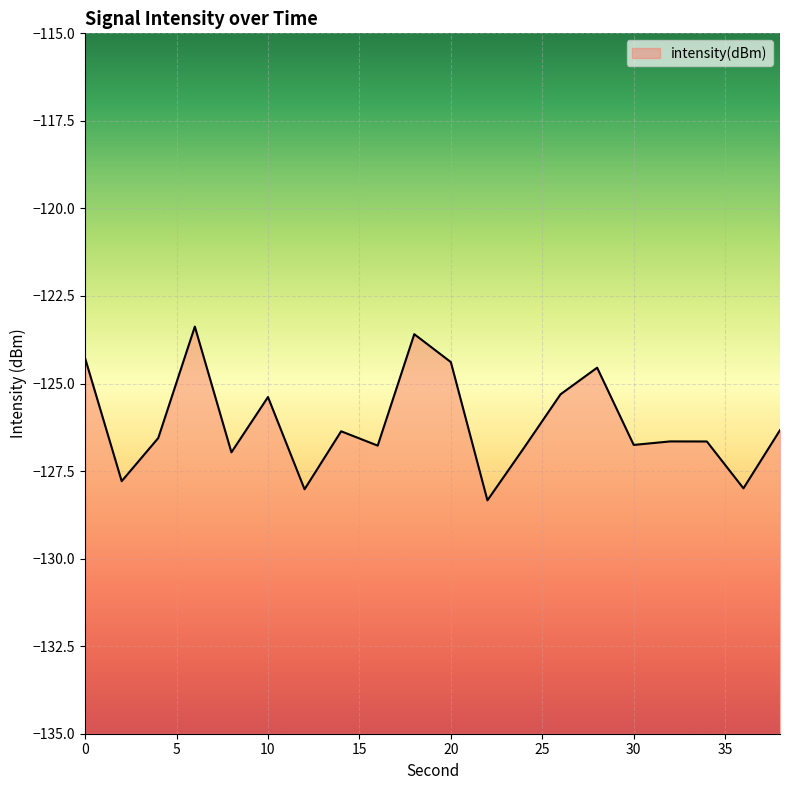

How many lines are shown in the chart?

1